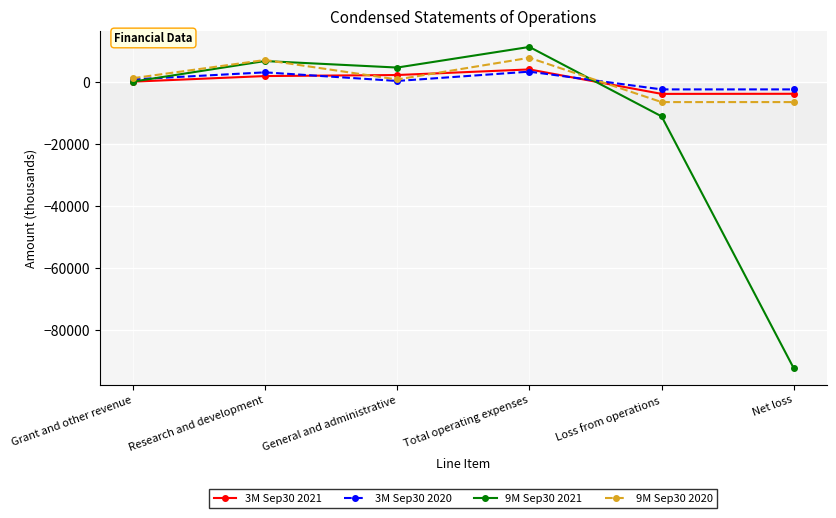

What is the average value of the 9M Sep30 2021 series?

-13515